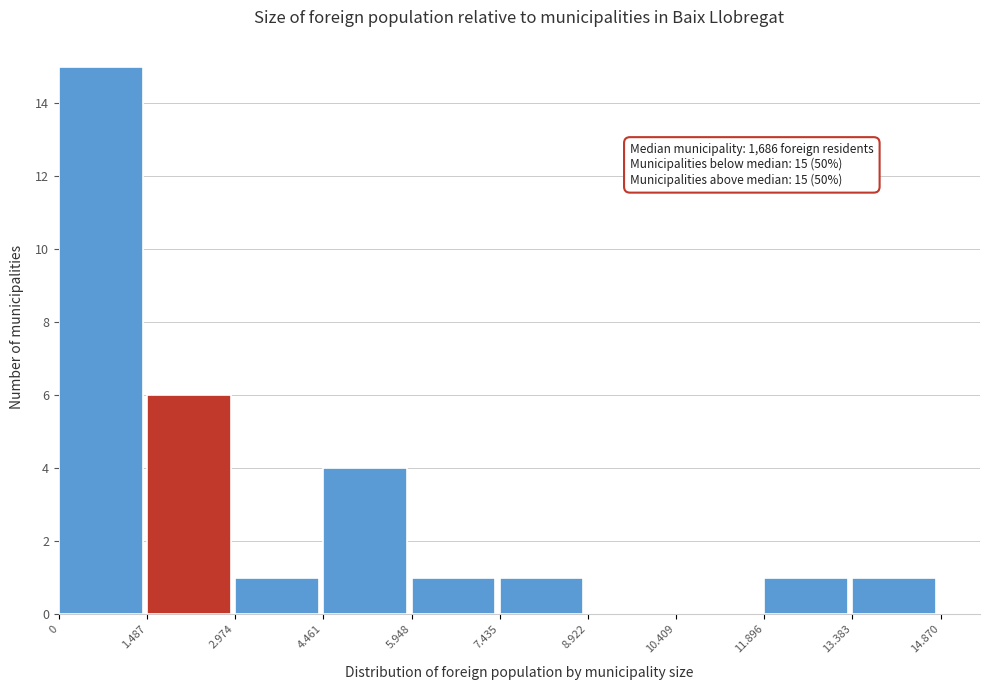

Reading left to right, list all the values displayed in this chart.

0=15	1.487=6	2.974=1	4.461=4	5.948=1	7.435=1	8.922=0	10.409=0	11.896=1	13.383=1